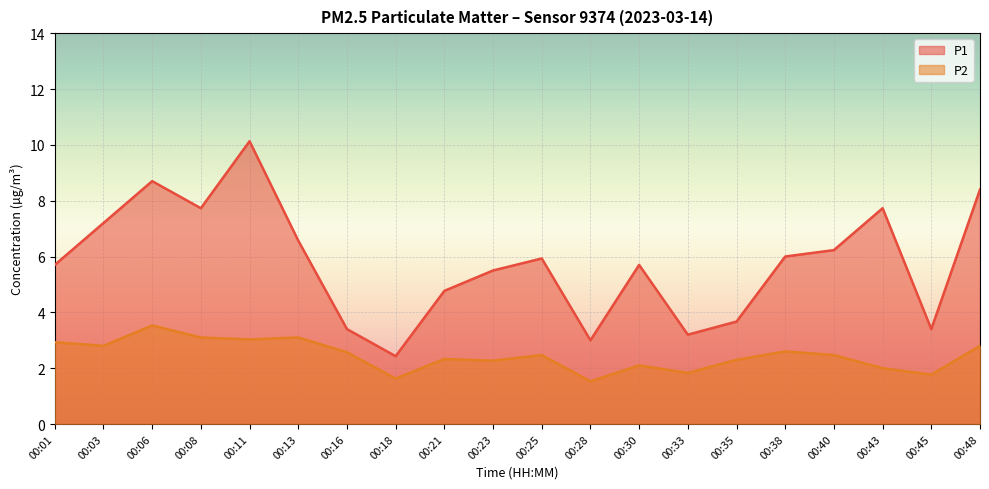

Read the P2 value at 00:06.

3.5